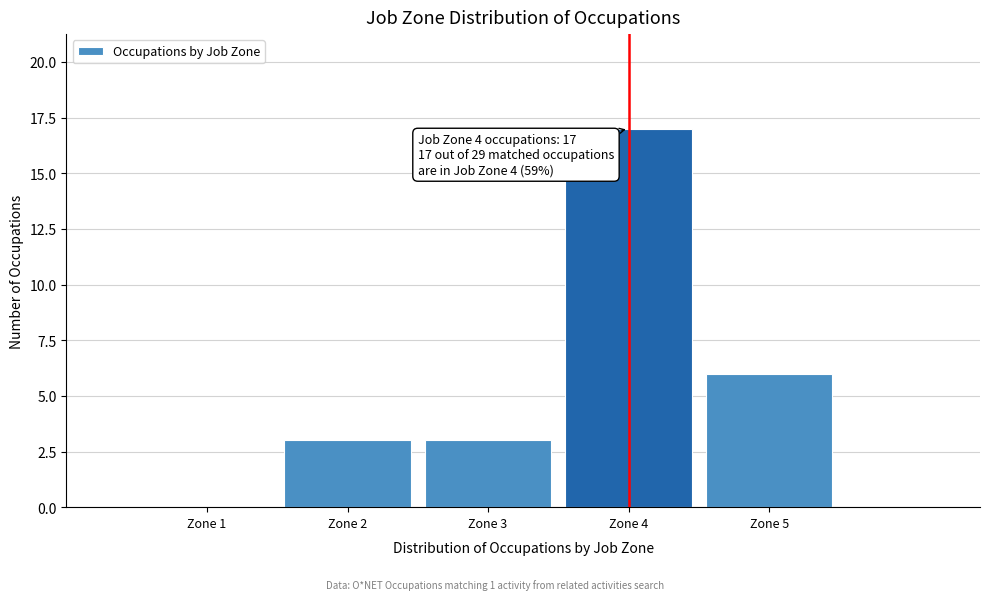

Which range on the x-axis has the tallest bar?

3.5 to 4.5